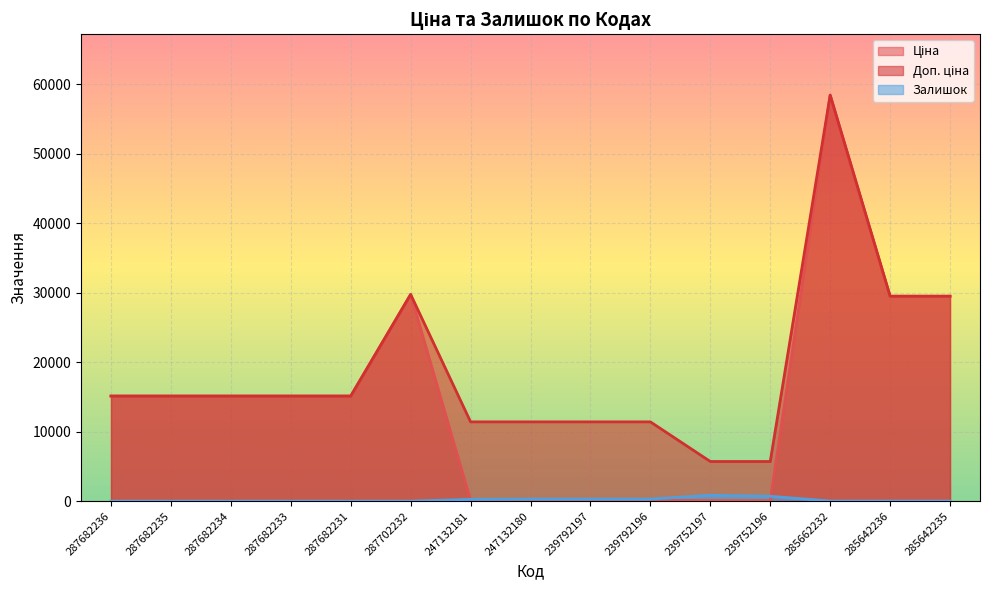

Reading left to right, what are all the values shown in this chart?

Ціна: 287682236=15120.0	287682235=15120.0	287682234=15120.0	287682233=15120.0	287682231=15120.0	287702232=29747.2	247132181=114.1	247132180=114.1	239792197=114.1	239792196=114.1	239752197=57.0	239752196=57.0	285662232=58426.5	285642236=29491.5	285642235=29491.5
Доп. ціна: 287682236=15120.0	287682235=15120.0	287682234=15120.0	287682233=15120.0	287682231=15120.0	287702232=29747.2	247132181=11410.0	247132180=11410.0	239792197=11410.0	239792196=11410.0	239752197=5705.0	239752196=5705.0	285662232=58426.5	285642236=29491.5	285642235=29491.5
Залишок: 287682236=0.0	287682235=0.0	287682234=0.0	287682233=0.0	287682231=0.0	287702232=0.0	247132181=260.0	247132180=290.0	239792197=289.0	239792196=290.0	239752197=845.0	239752196=698.0	285662232=14.0	285642236=12.0	285642235=13.0